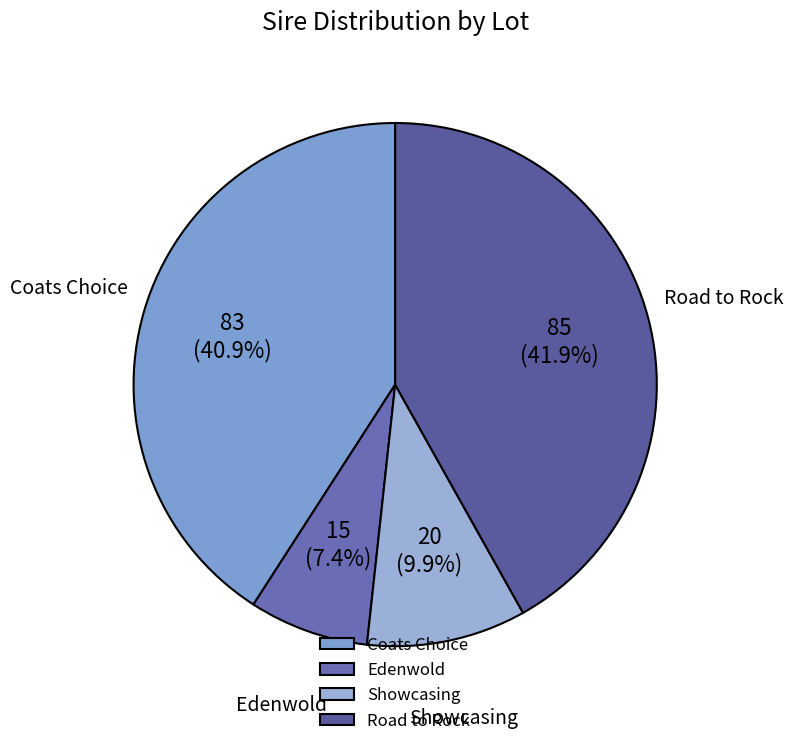

Rank the categories by value from lowest to highest.

Edenwold, Showcasing, Coats Choice, Road to Rock